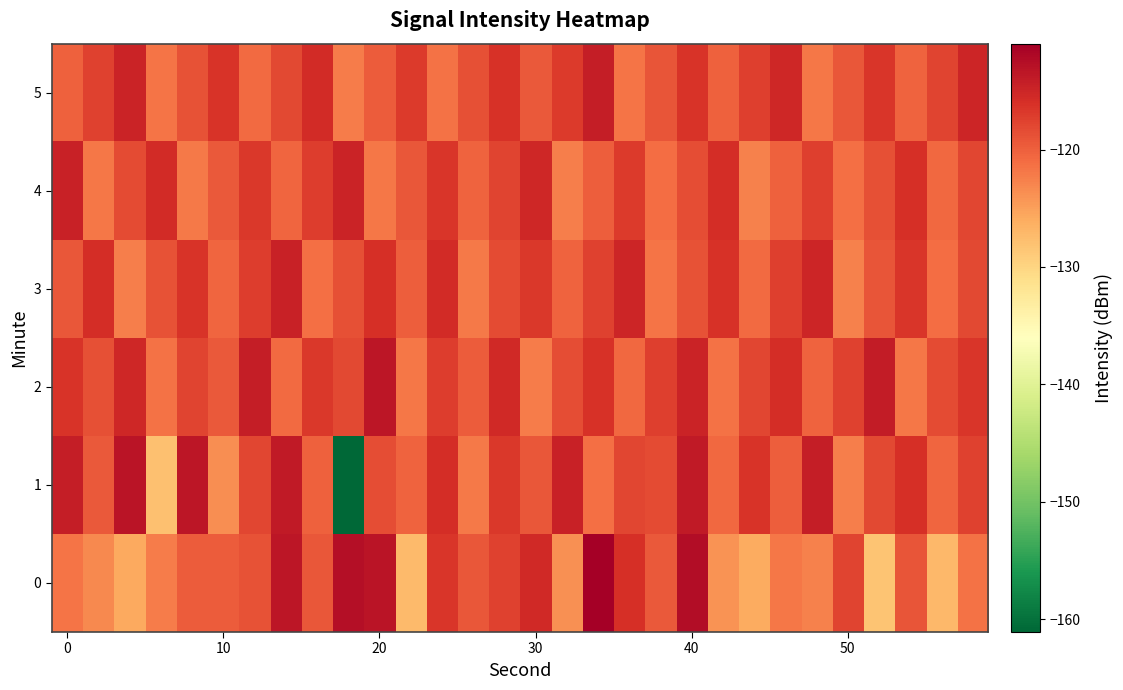

Reading right to left, transcribe all the data shown in this chart.

0: -121.4	-127.1	-119.1	-128.4	-117.8	-122.5	-121.8	-126.1	-124.0	-112.4	-119.6	-116.0	-111.0	-123.8	-115.4	-117.6	-119.3	-116.6	-127.3	-113.3	-112.6	-119.3	-113.4	-119.0	-119.6	-119.6	-122.3	-125.7	-123.2	-121.6
1: -117.6	-120.4	-115.9	-118.1	-122.5	-114.2	-119.8	-116.3	-120.7	-113.8	-118.4	-117.9	-121.3	-114.6	-119.2	-116.8	-122.1	-115.7	-120.3	-118.5	-161.1	-120.2	-113.7	-117.9	-123.6	-113.4	-127.9	-113.3	-119.4	-114.3
2: -116.5	-118.3	-121.9	-114.1	-117.5	-120.2	-115.7	-118.0	-121.5	-114.8	-117.3	-120.7	-116.1	-118.6	-122.3	-115.4	-119.6	-117.1	-121.8	-113.5	-118.2	-116.7	-120.9	-114.3	-119.5	-117.8	-121.4	-115.2	-118.7	-116.3
3: -118.2	-121.0	-116.5	-119.1	-122.7	-115.0	-117.3	-120.8	-116.2	-119.0	-121.6	-114.9	-117.6	-120.3	-116.7	-118.4	-122.1	-115.5	-119.8	-116.0	-118.7	-121.3	-114.6	-117.1	-120.5	-116.3	-118.9	-122.4	-115.8	-119.2
4: -117.9	-120.6	-116.0	-118.7	-121.3	-117.4	-120.0	-122.6	-115.8	-118.5	-121.1	-117.0	-119.8	-122.4	-115.1	-117.7	-120.2	-116.6	-119.3	-121.9	-114.7	-117.2	-120.5	-116.8	-119.4	-122.0	-115.6	-118.3	-121.8	-114.5
5: -115.0	-117.8	-120.3	-116.5	-119.2	-121.8	-115.2	-117.4	-120.0	-116.4	-119.1	-121.7	-114.2	-116.9	-119.5	-116.1	-118.8	-121.4	-117.0	-119.7	-122.2	-115.5	-118.2	-120.9	-116.3	-119.0	-121.6	-114.8	-117.5	-120.1